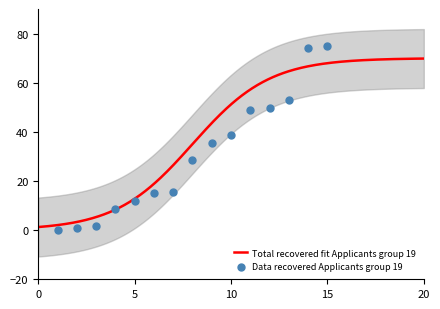

What is the ratio of the value at 10 to the value at 14?

0.5